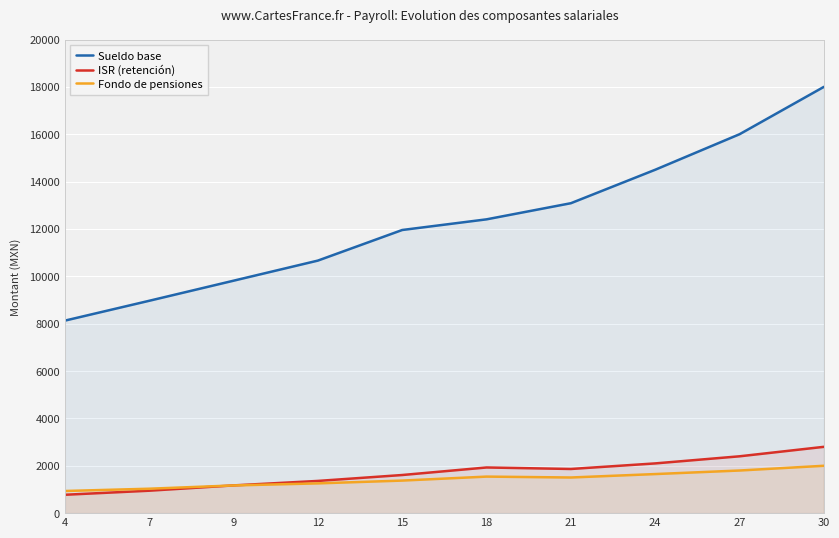

How many values in the ISR (retención) series exceed 1864?

5